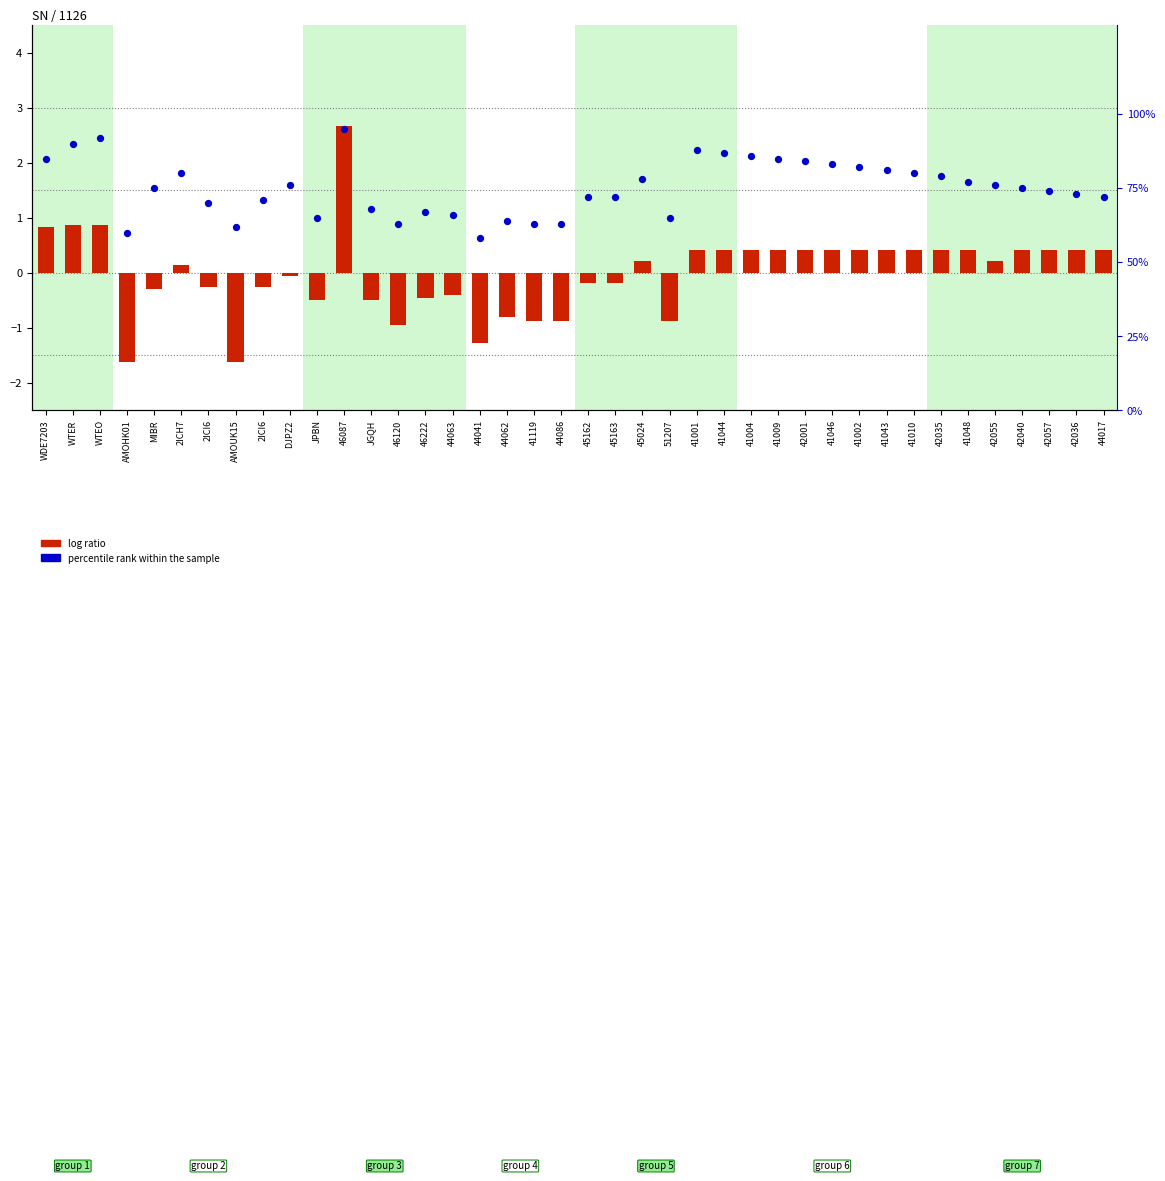

What is the total value across all series at 45024?

78.2